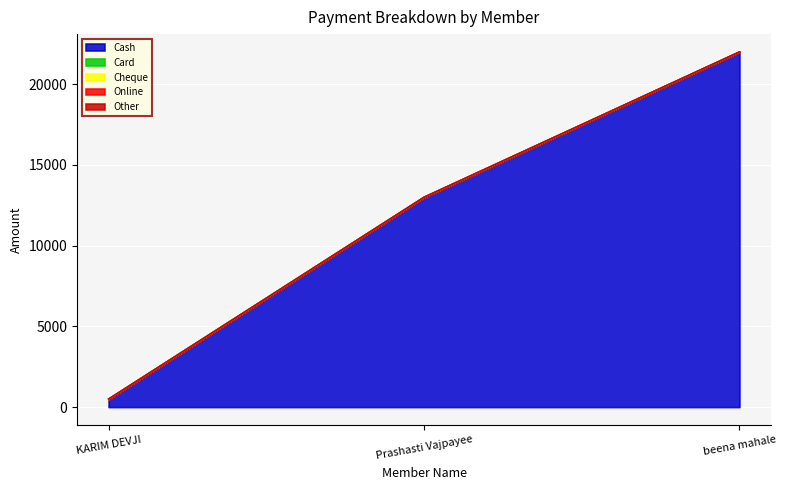

At which label is Cheque closest to 0?

KARIM DEVJI